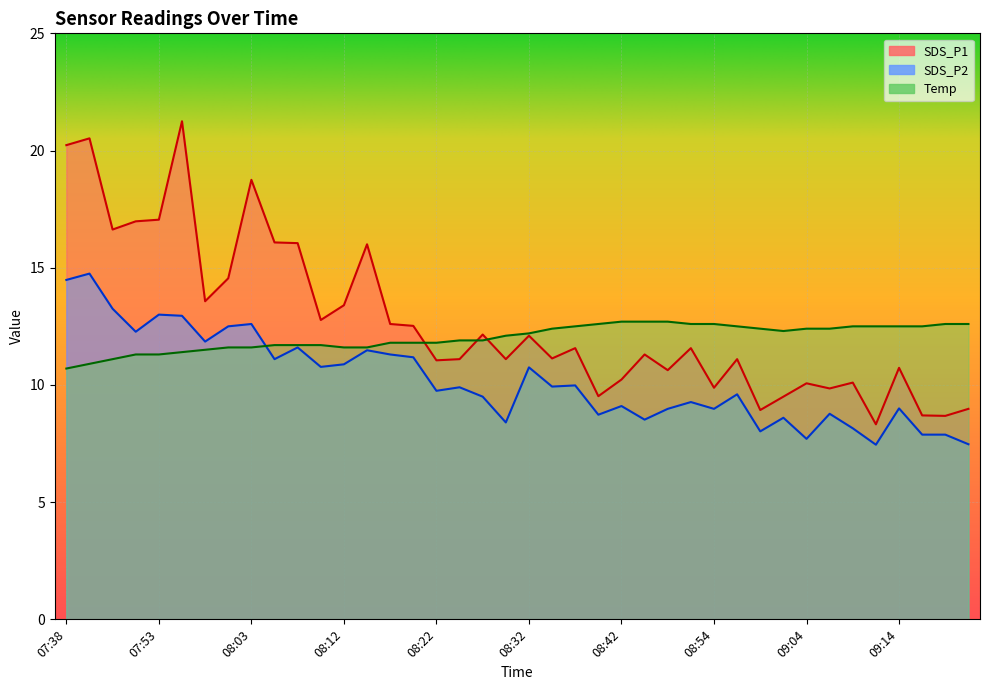

What is the value of the Temp point at the 33rd from the left?

12.4